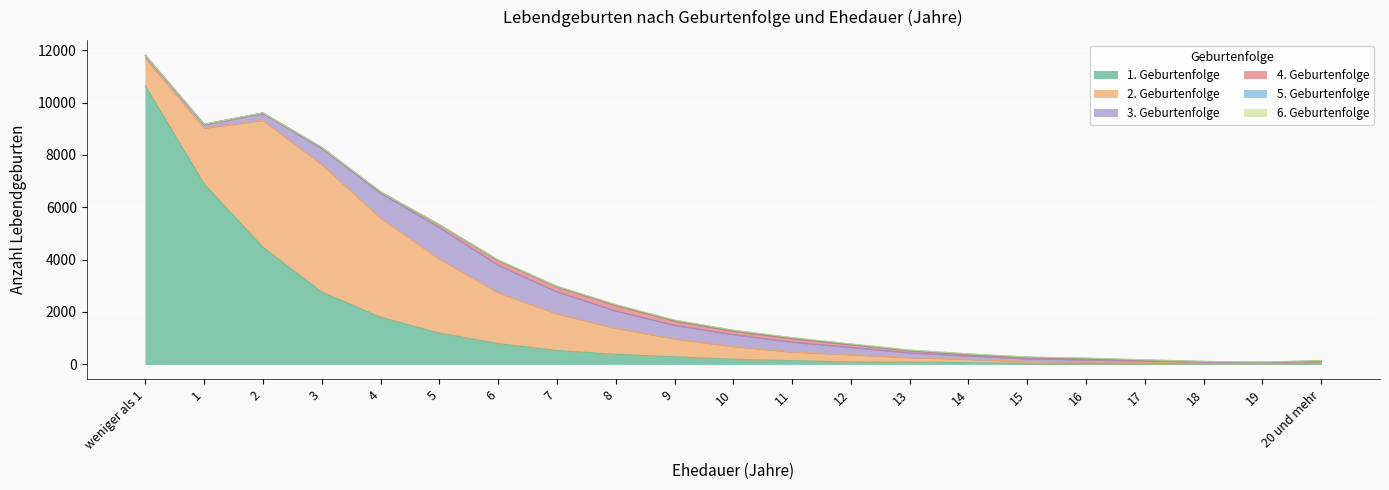

Which series ends up on top after the final intersection of 2. Geburtenfolge and 3. Geburtenfolge?

3. Geburtenfolge